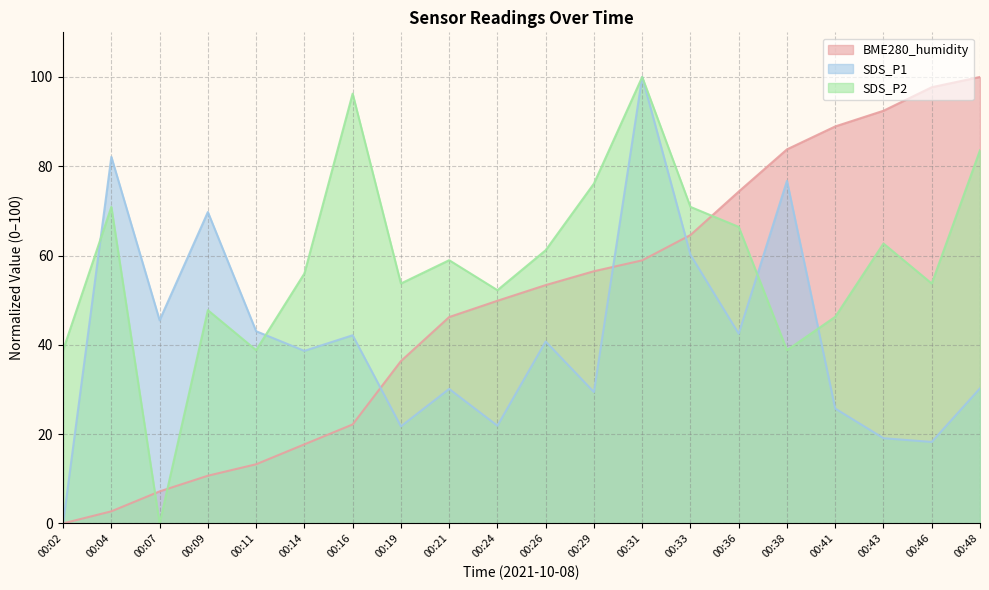

Which category has the lowest value in the SDS_P1 series?

00:02